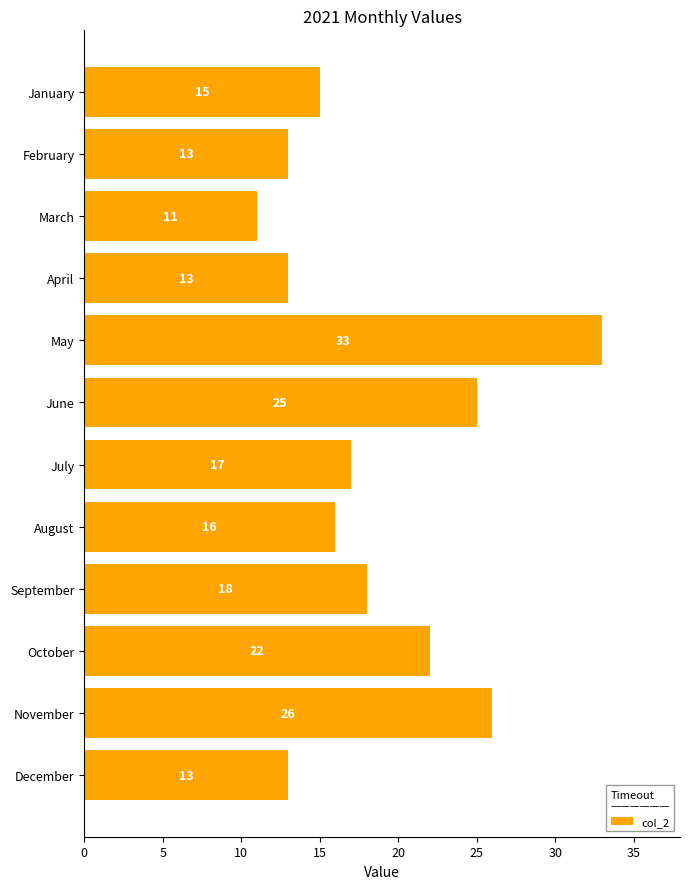

What is the difference between the second highest and second lowest values?

13